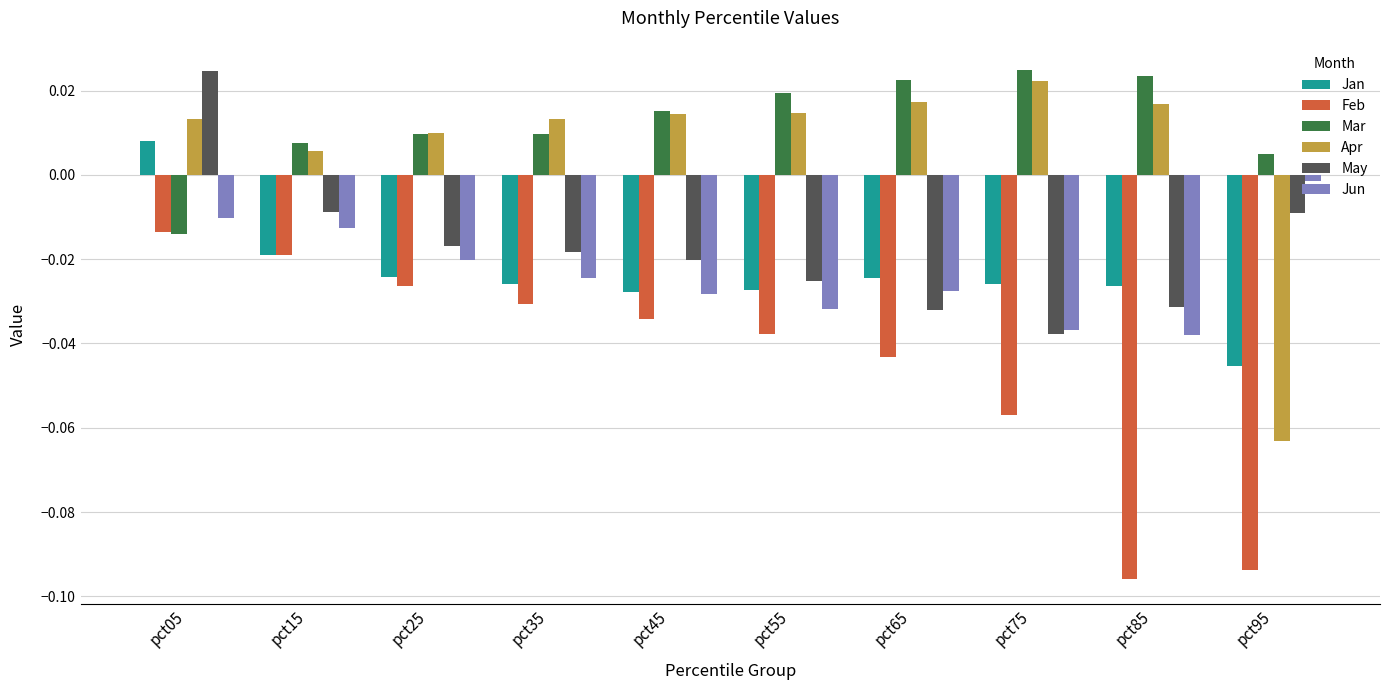

What is the total value across all series at pct95?

-0.2